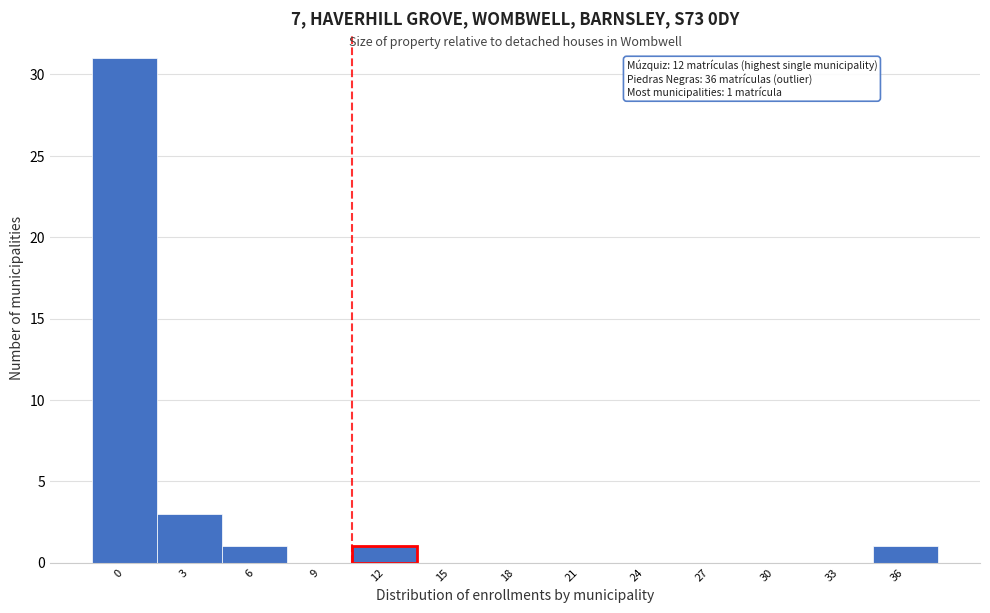

Reading left to right, what are all the values shown in this chart?

0=31	3=3	6=1	9=0	12=1	15=0	18=0	21=0	24=0	27=0	30=0	33=0	36=1